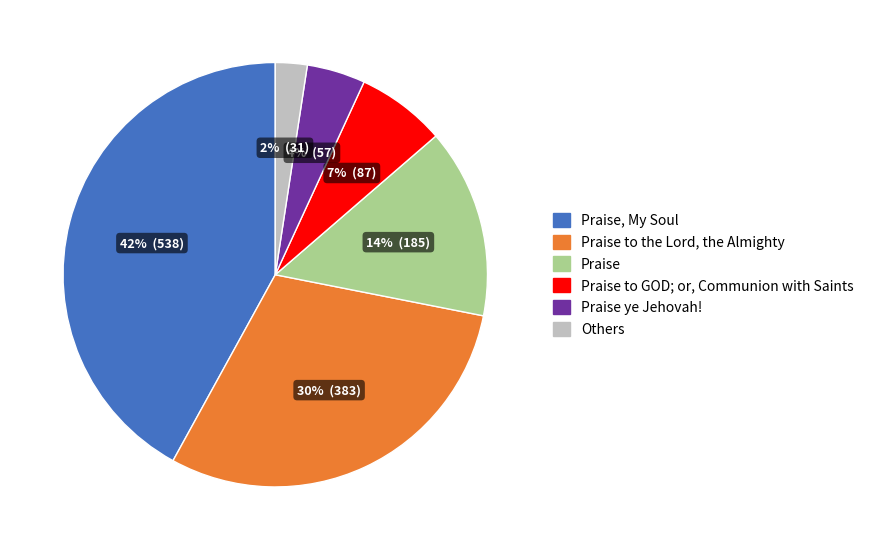

To the nearest percent, what is the average slice percentage?

17%